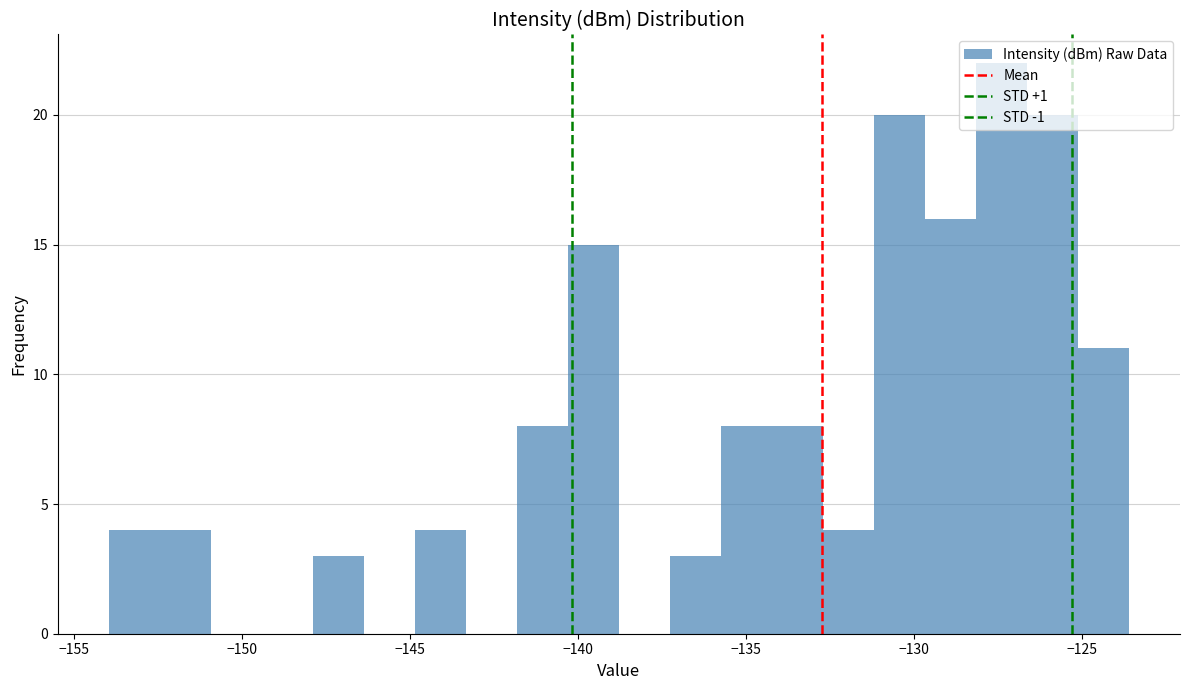

Read against the x-axis, roughly where is the centre of the tallest bar?

-127.5